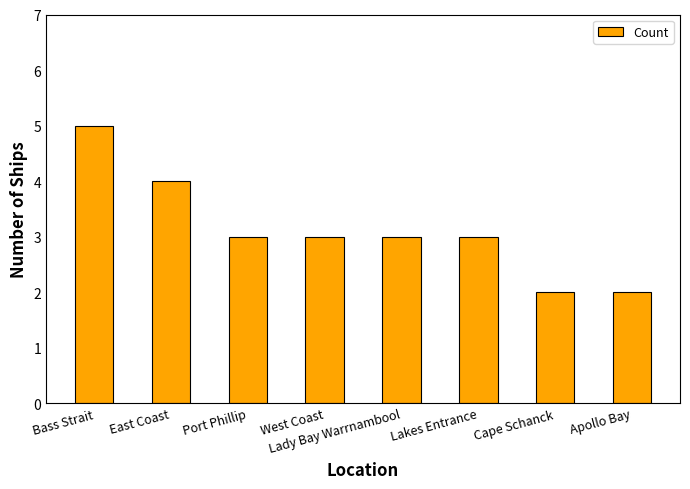

Reading left to right, list all the values displayed in this chart.

Bass Strait=5	East Coast=4	Port Phillip=3	West Coast=3	Lady Bay Warrnambool=3	Lakes Entrance=3	Cape Schanck=2	Apollo Bay=2